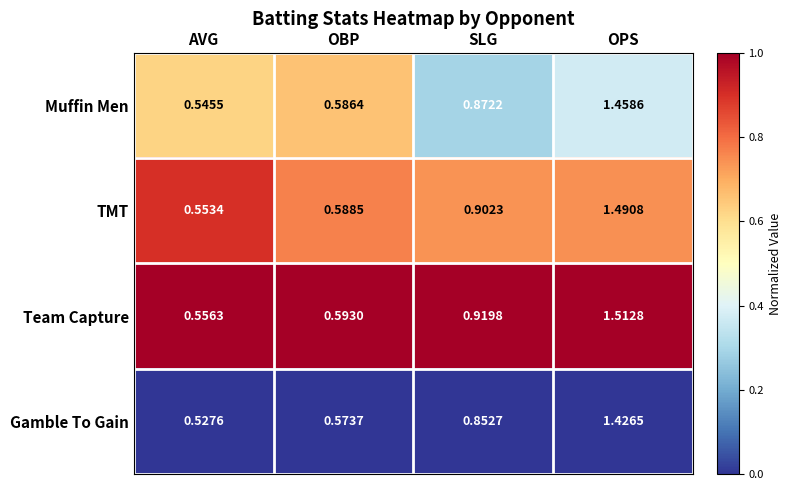

Rank the series at OPS from highest to lowest value.

Team Capture, TMT, Muffin Men, Gamble To Gain